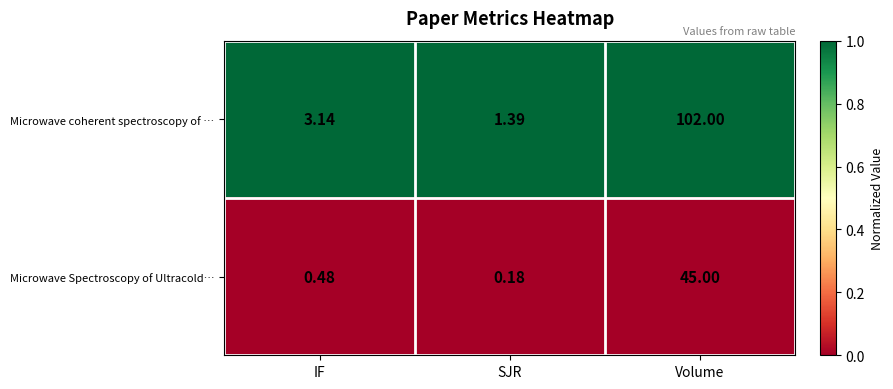

At how many categories does at least one series exceed 0?

3